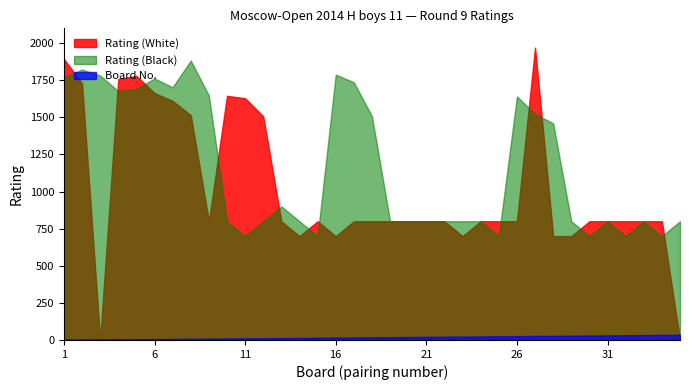

Between 14 and 15, which series saw the biggest shift?

Rating (White)